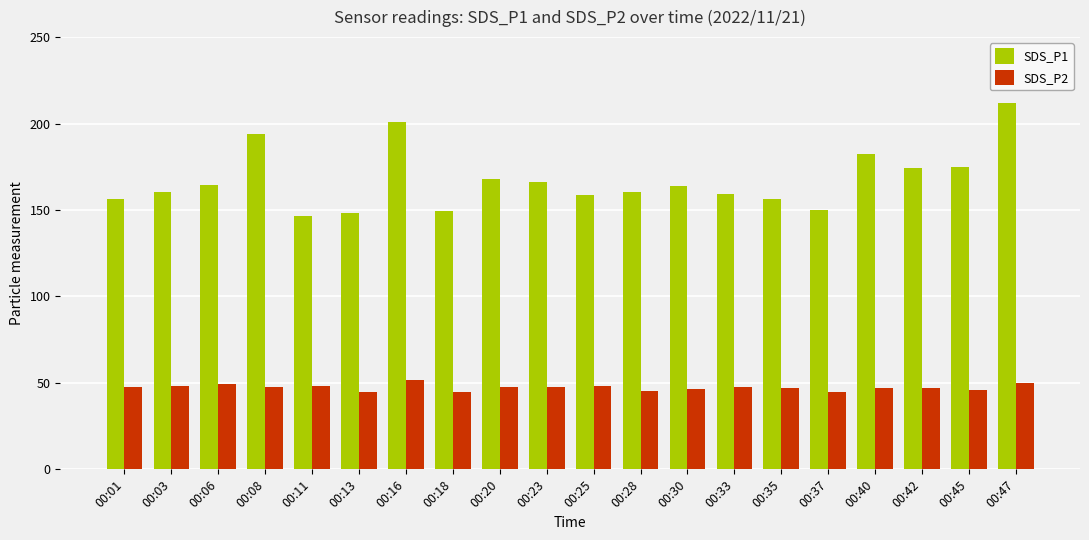

Which series has the widest spread of values?

SDS_P1